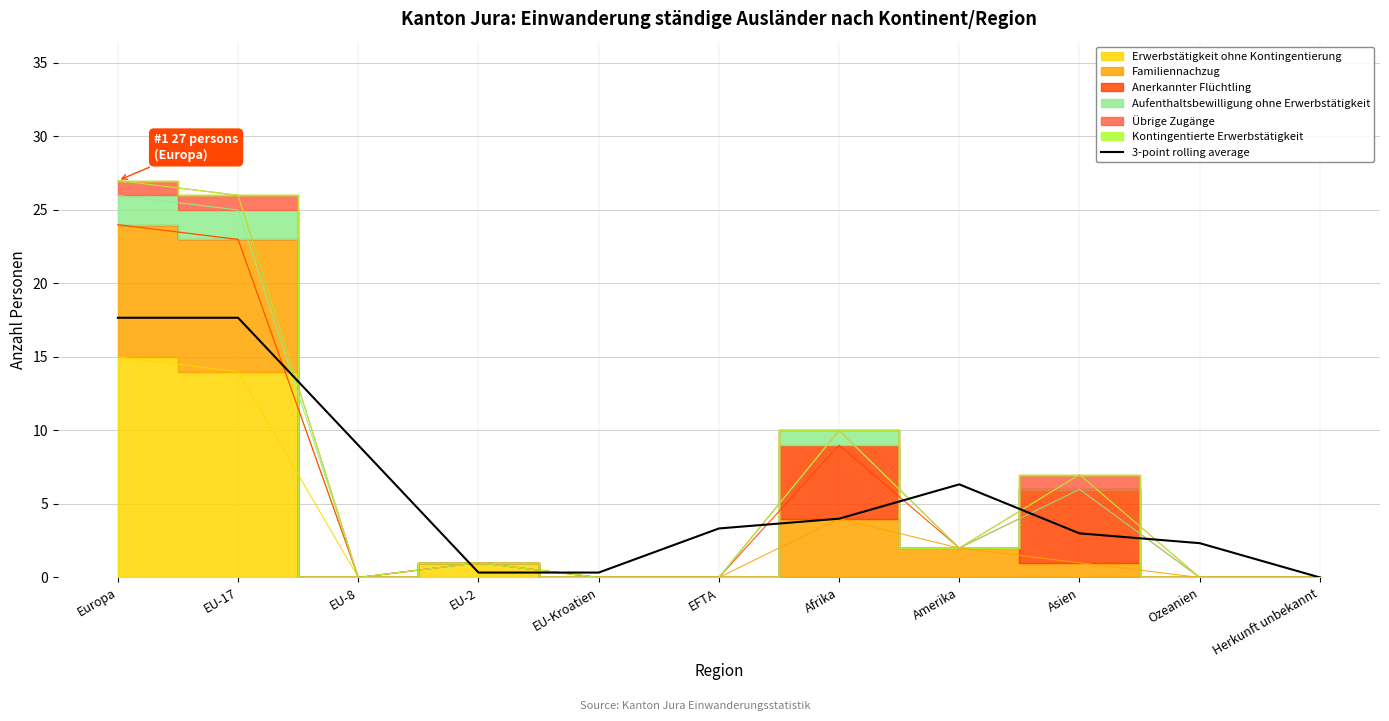

Which label corresponds to the smallest value in the chart?

Herkunft unbekannt